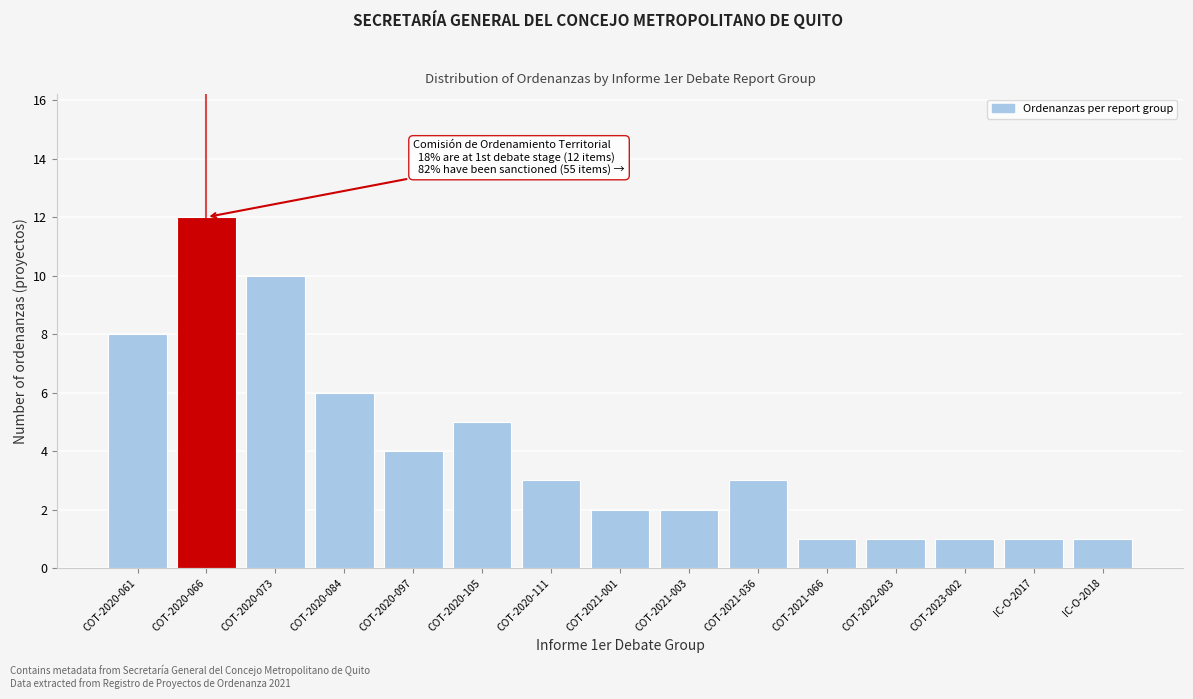

Reading left to right, what are all the values shown in this chart?

8	12	10	6	4	5	3	2	2	3	1	1	1	1	1